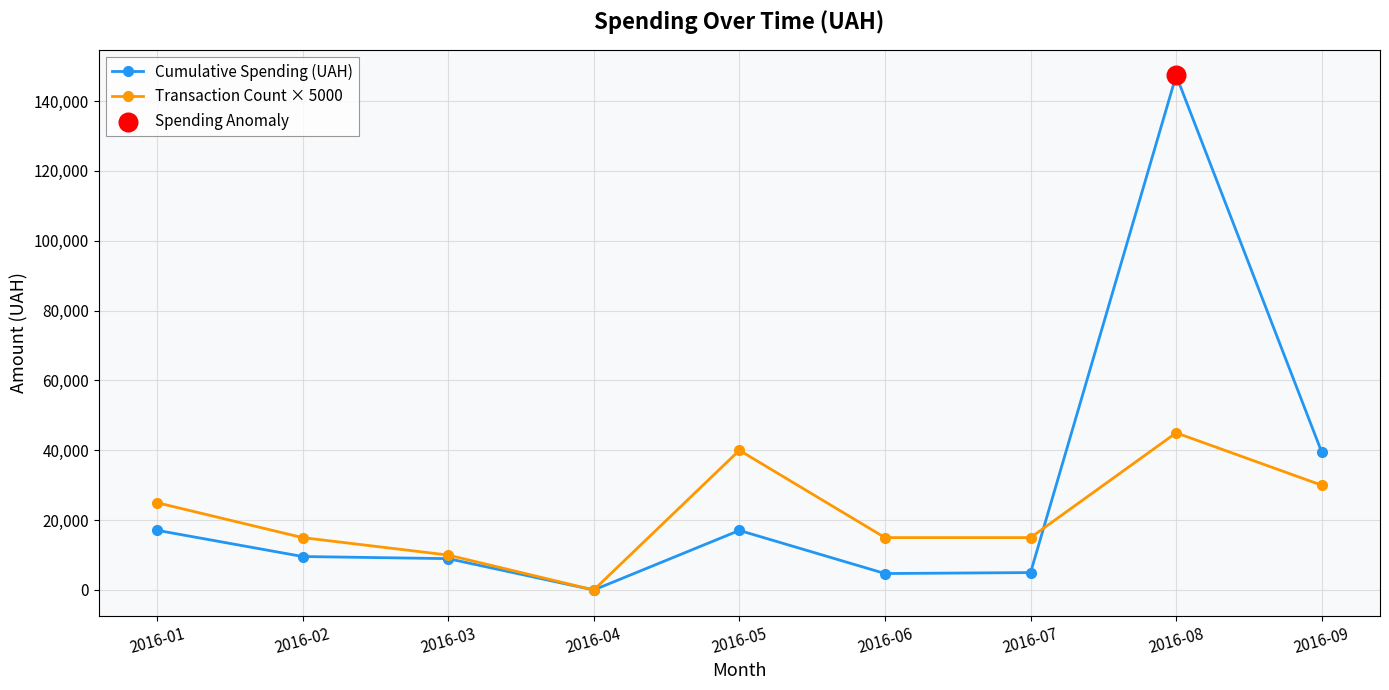

At which category is the sum across all series the highest?

2016-08